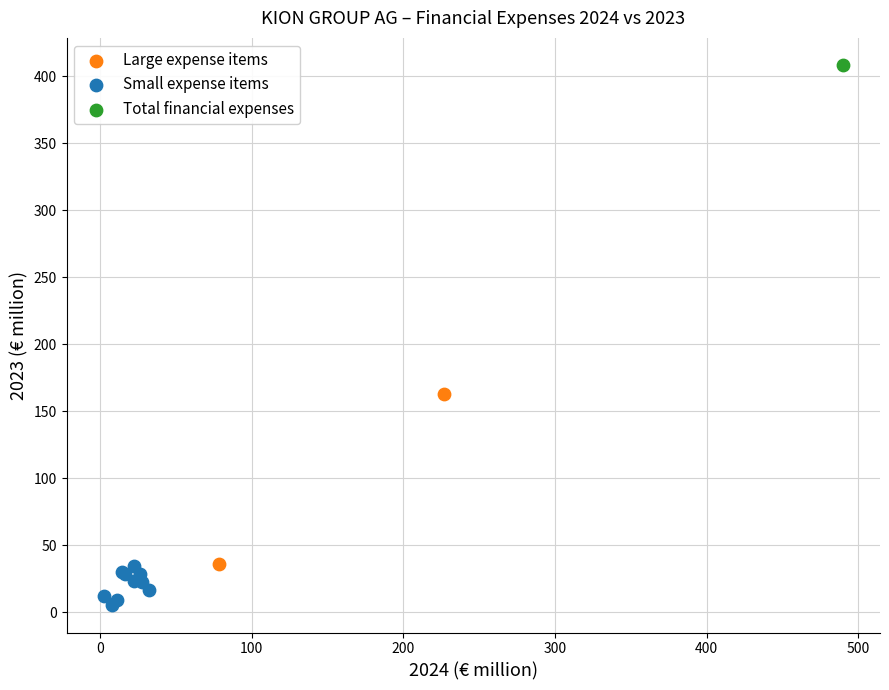

What are all the series names shown in the legend?

Large expense items, Small expense items, Total financial expenses